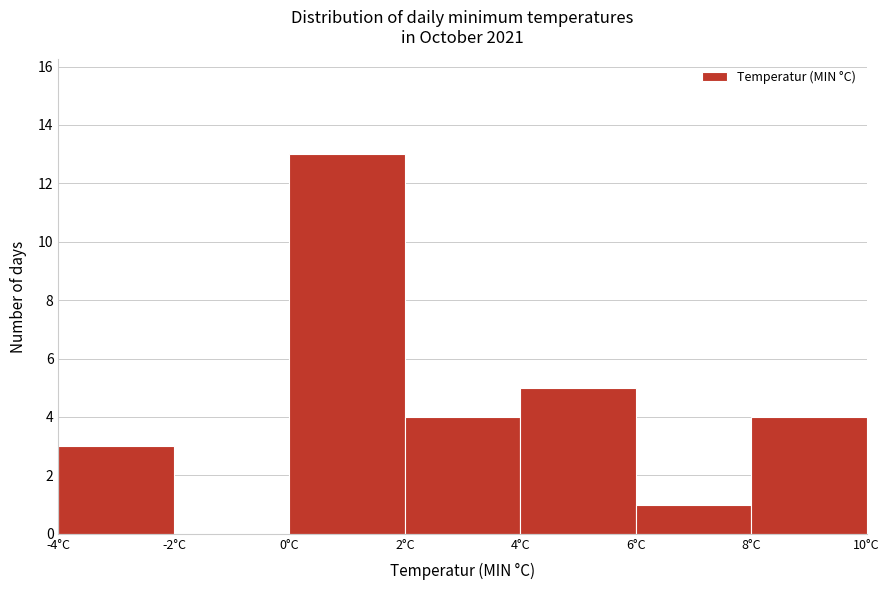

Reading left to right, transcribe this chart: for each bar, give the range it covers on the x-axis and its height. The values are not printed on the chart, so give them approximately, as read against the axis.

-4 to -2: 3
-2 to 0: 0
0 to 2: 13
2 to 4: 4
4 to 6: 5
6 to 8: 1
8 to 10: 4